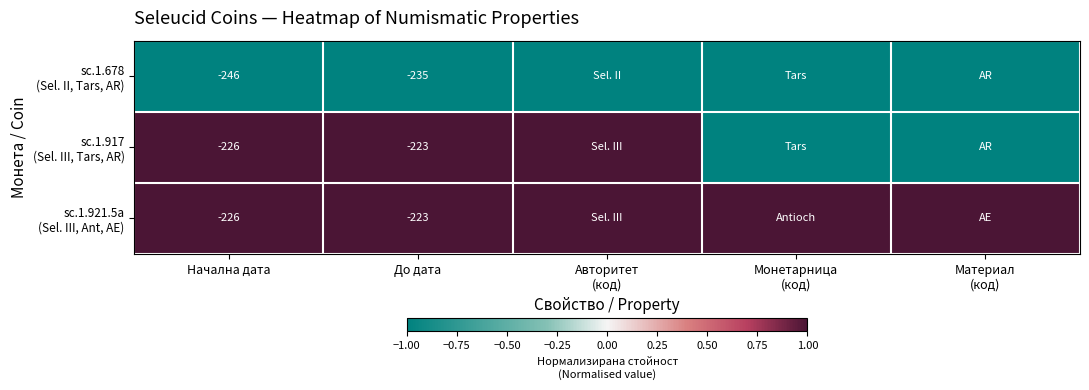

At Авторитет (код), list the series in order from smallest to largest.

sc.1.678 (Sel. II, Tars, AR), sc.1.917 (Sel. III, Tars, AR), sc.1.921.5a (Sel. III, Ant, AE)